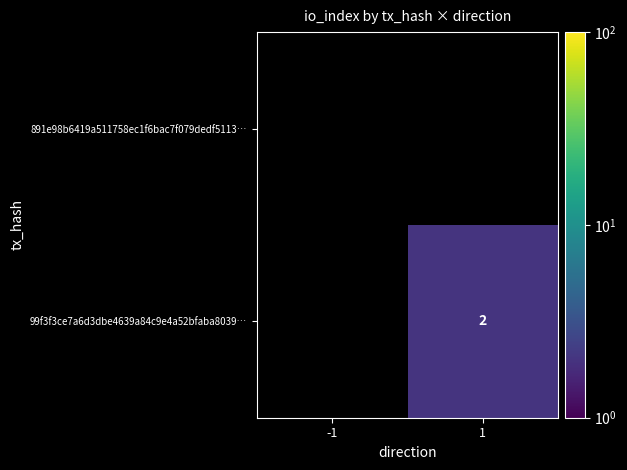

List the labels in order of 891e98b6419a511758ec1f6bac7f079dedf5113… value, largest first.

-1, 1